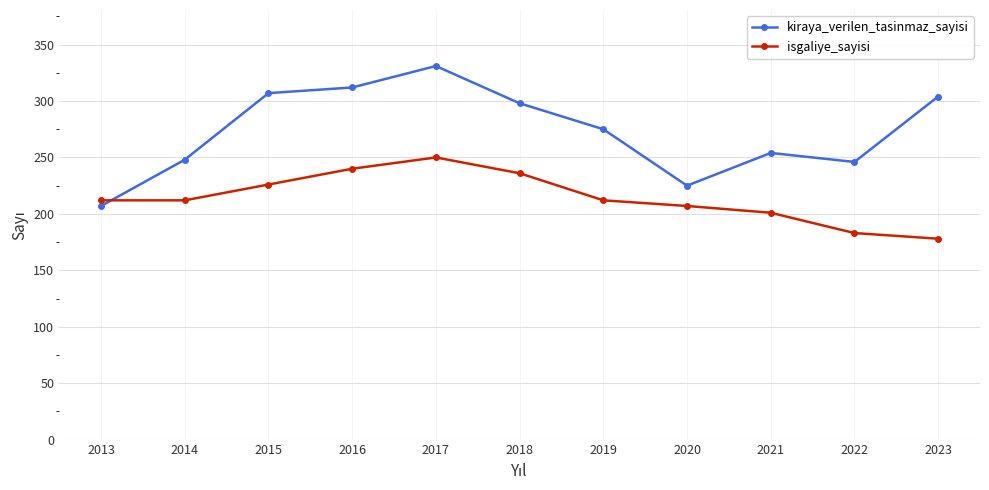

The value of isgaliye_sayisi at 2015 is 389. True or false?

False